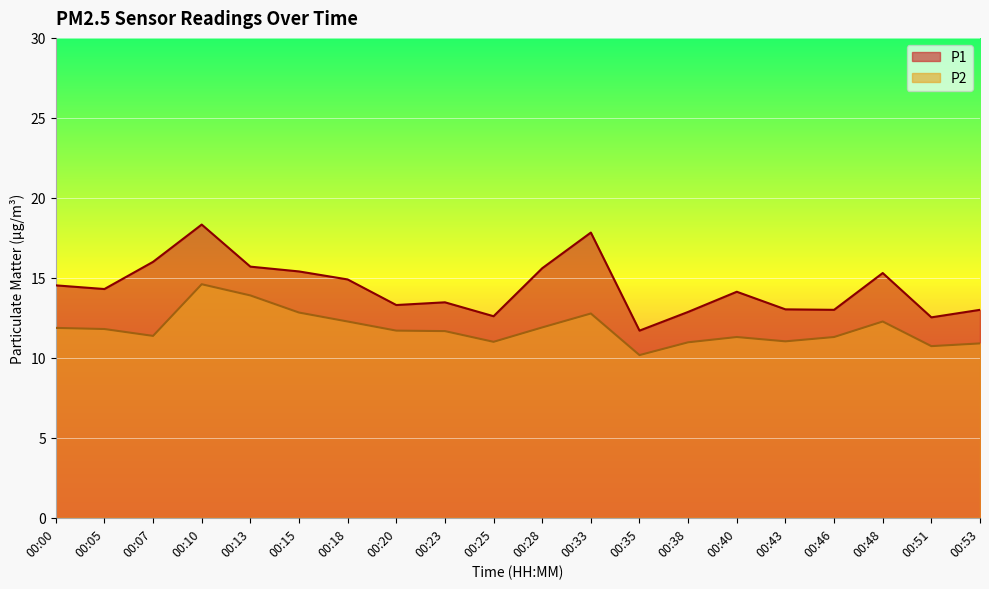

How many values in the P1 series are below 14?

9